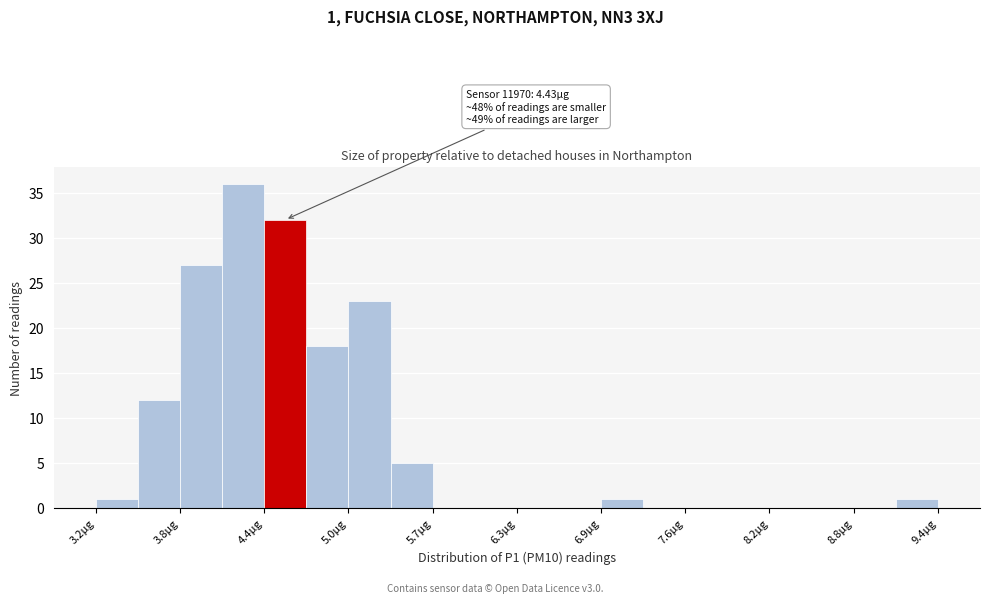

Read against the x-axis, roughly where is the centre of the tallest bar?

4.3